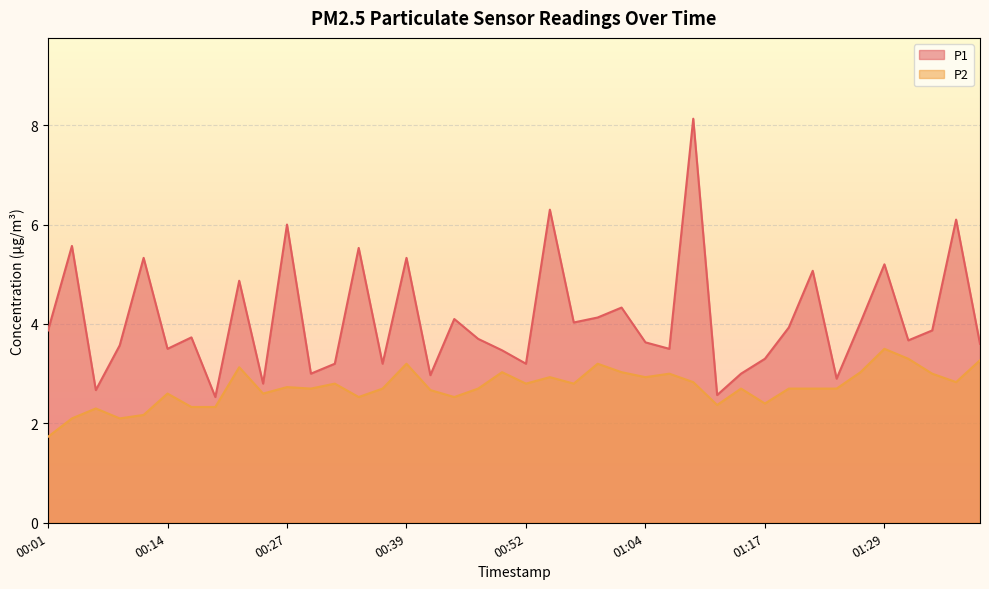

The P1 series shows 1.1 at 01:12. True or false?

False